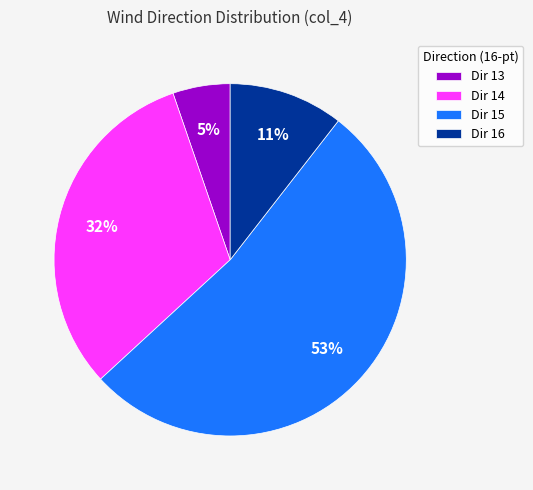

To the nearest percent, what is the difference between the Dir 15 and Dir 16 slice percentages?

42%